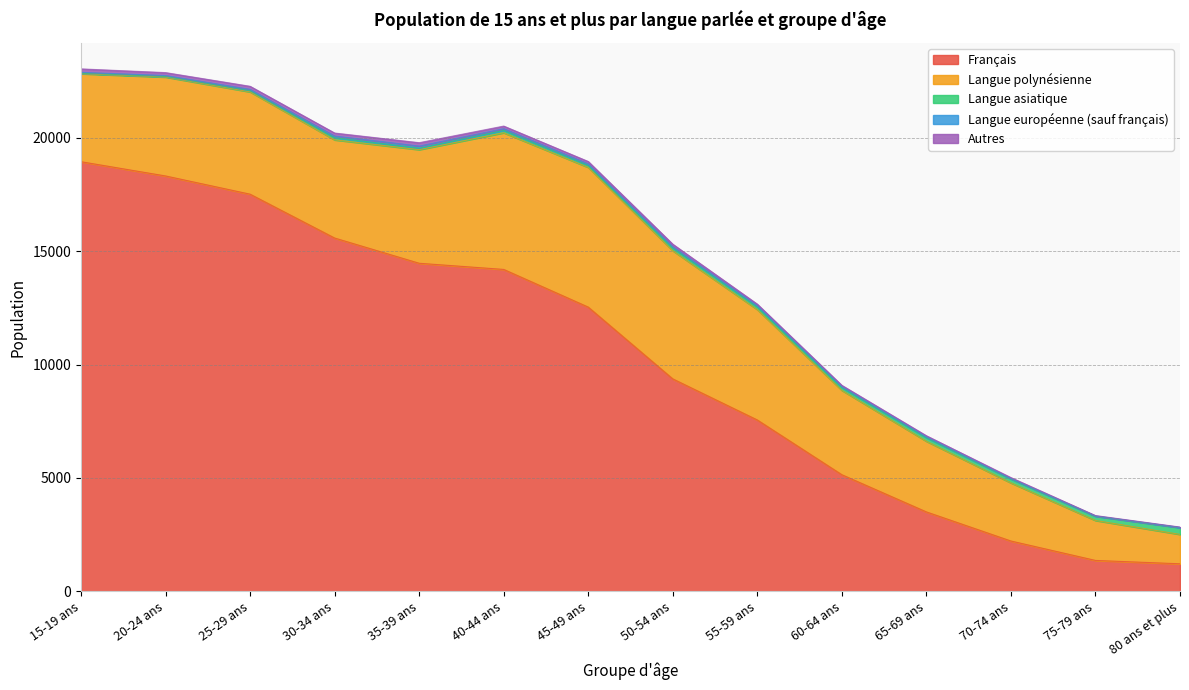

How many interior local peaks does the Langue asiatique series have?

3